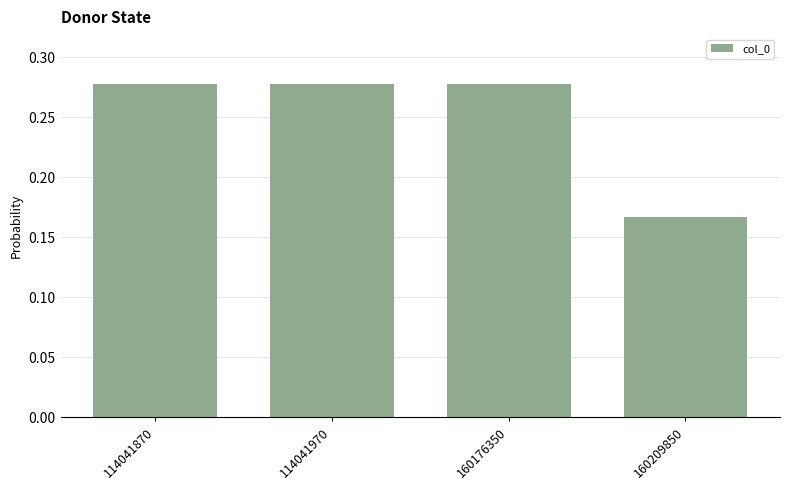

True or false: the data shows 0.4 at 114041870.

False